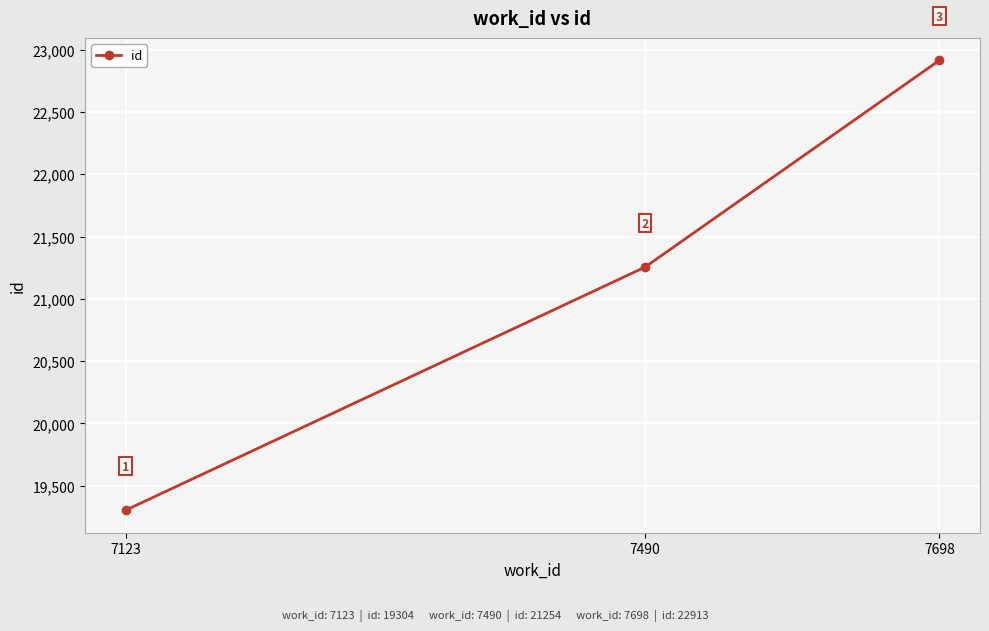

Reading right to left, list all the values displayed in this chart.

22913	21254	19304